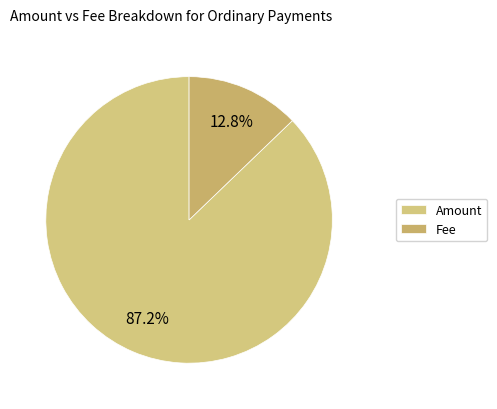

To the nearest percent, what is the difference between the largest and smallest slice percentages?

74%